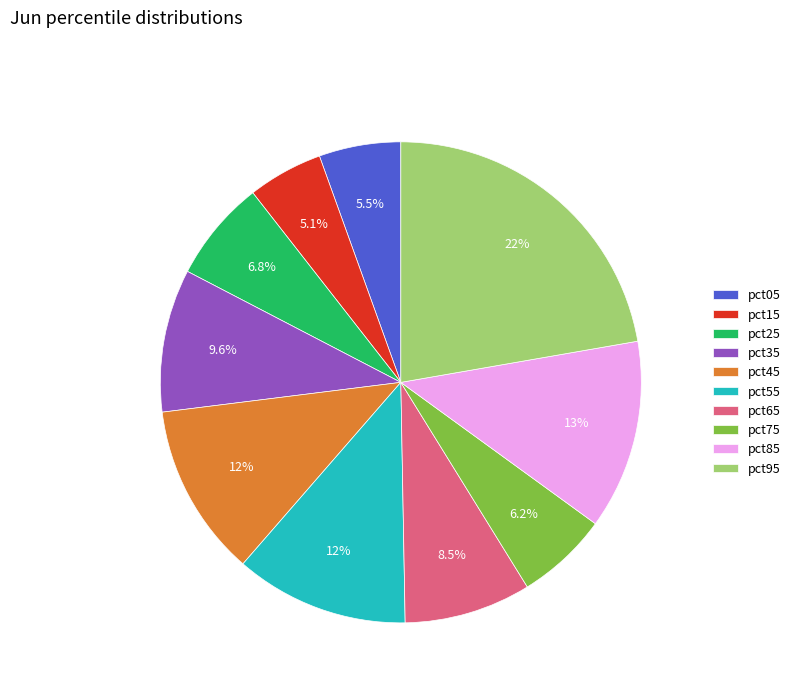

Is it true that pct25 is 14% of the pie?

False